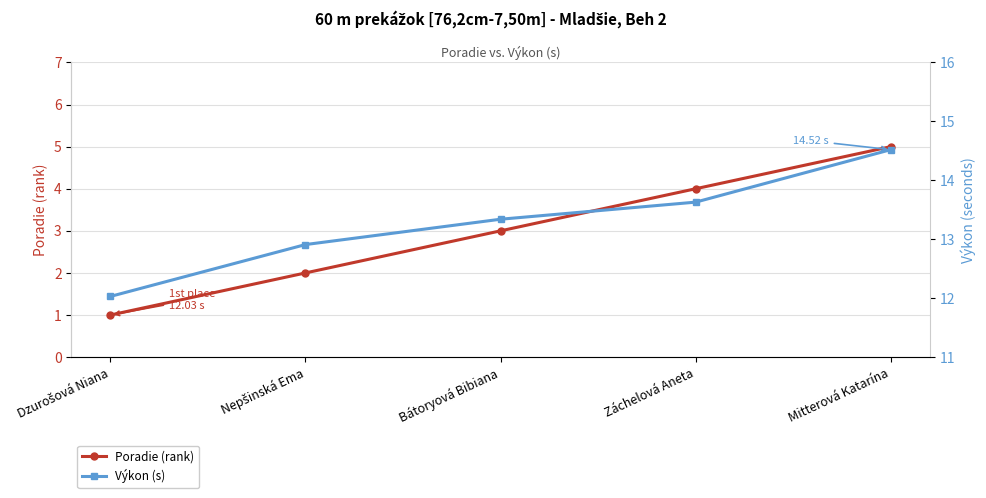

Is this an area chart (filled region under the line)?

No